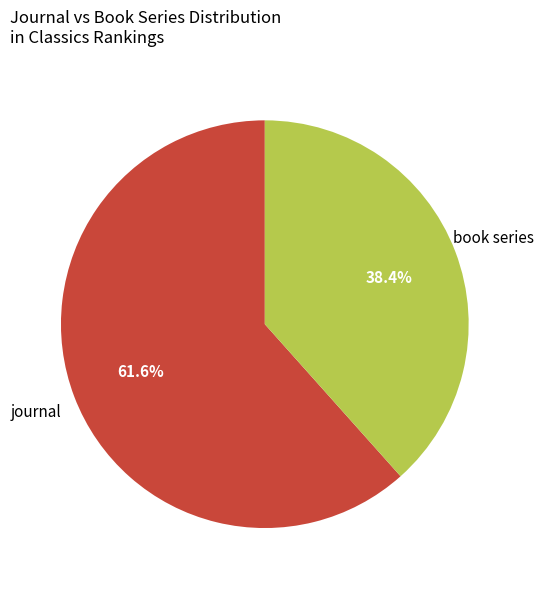

To the nearest percent, what is the difference between the largest and smallest slice percentages?

23%